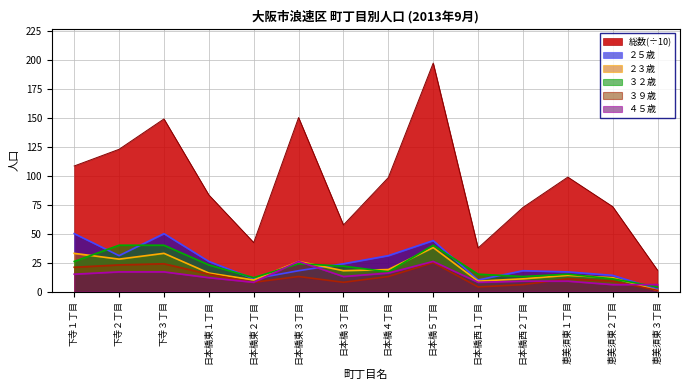

What is the value of the ２５歳 point at the 13th from the left?

14.0